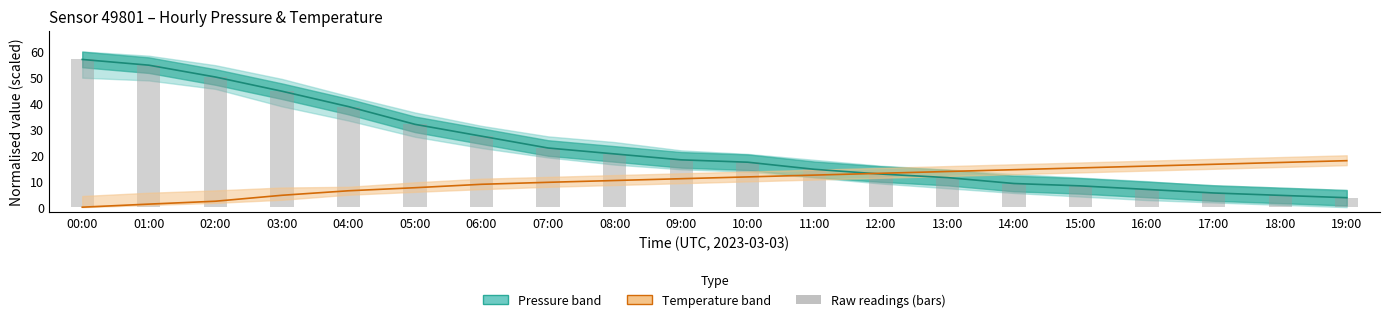

Which category has the highest value in the Pressure estimate series?

00:00